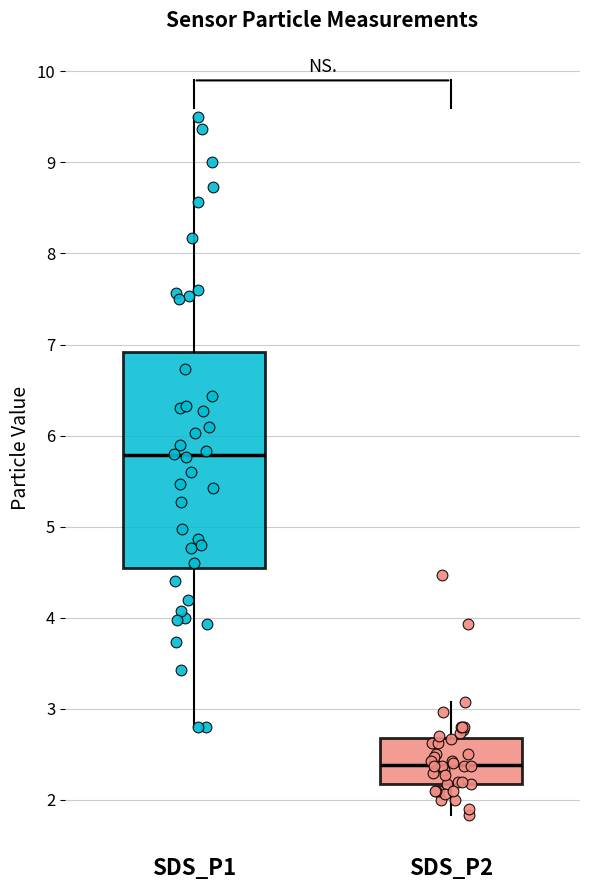

Which box's median line is the lowest?

SDS_P2